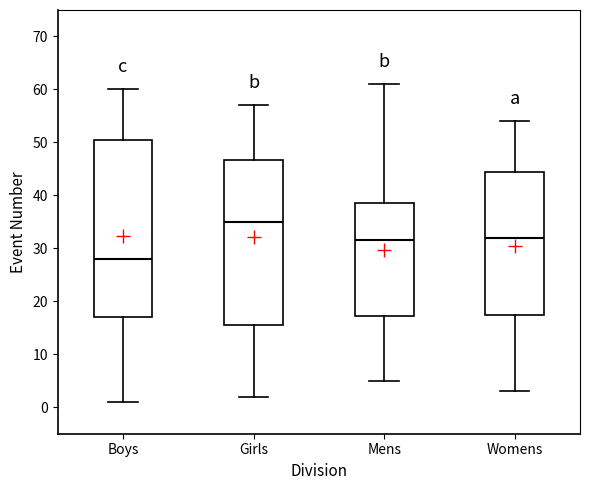

Which box's median line is the lowest?

Boys